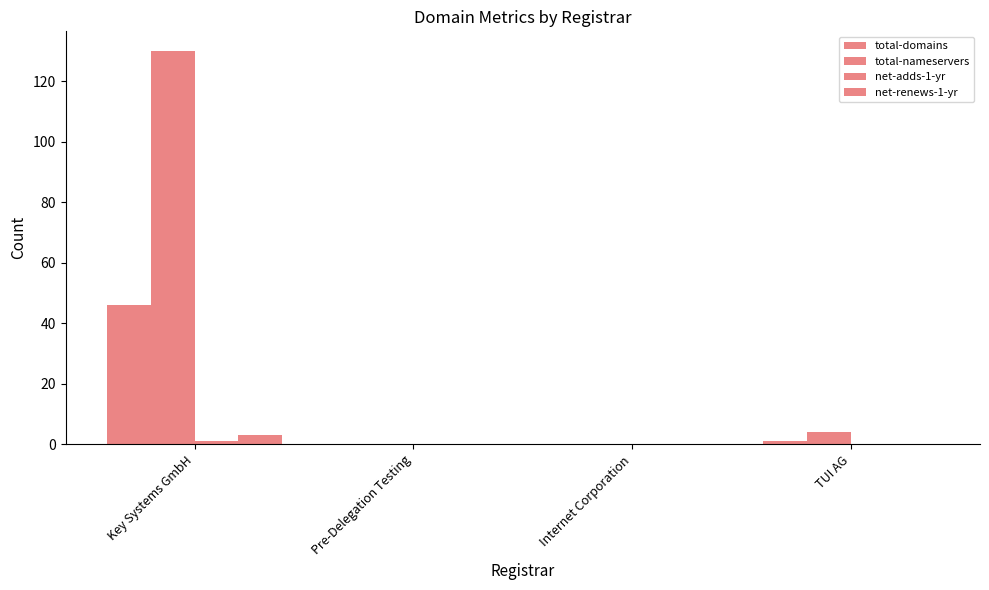

Reading right to left, transcribe all the data shown in this chart.

total-domains: TUI AG=1	Internet Corporation=0	Pre-Delegation Testing=0	Key Systems GmbH=46
total-nameservers: TUI AG=4	Internet Corporation=0	Pre-Delegation Testing=0	Key Systems GmbH=130
net-adds-1-yr: TUI AG=0	Internet Corporation=0	Pre-Delegation Testing=0	Key Systems GmbH=1
net-renews-1-yr: TUI AG=0	Internet Corporation=0	Pre-Delegation Testing=0	Key Systems GmbH=3